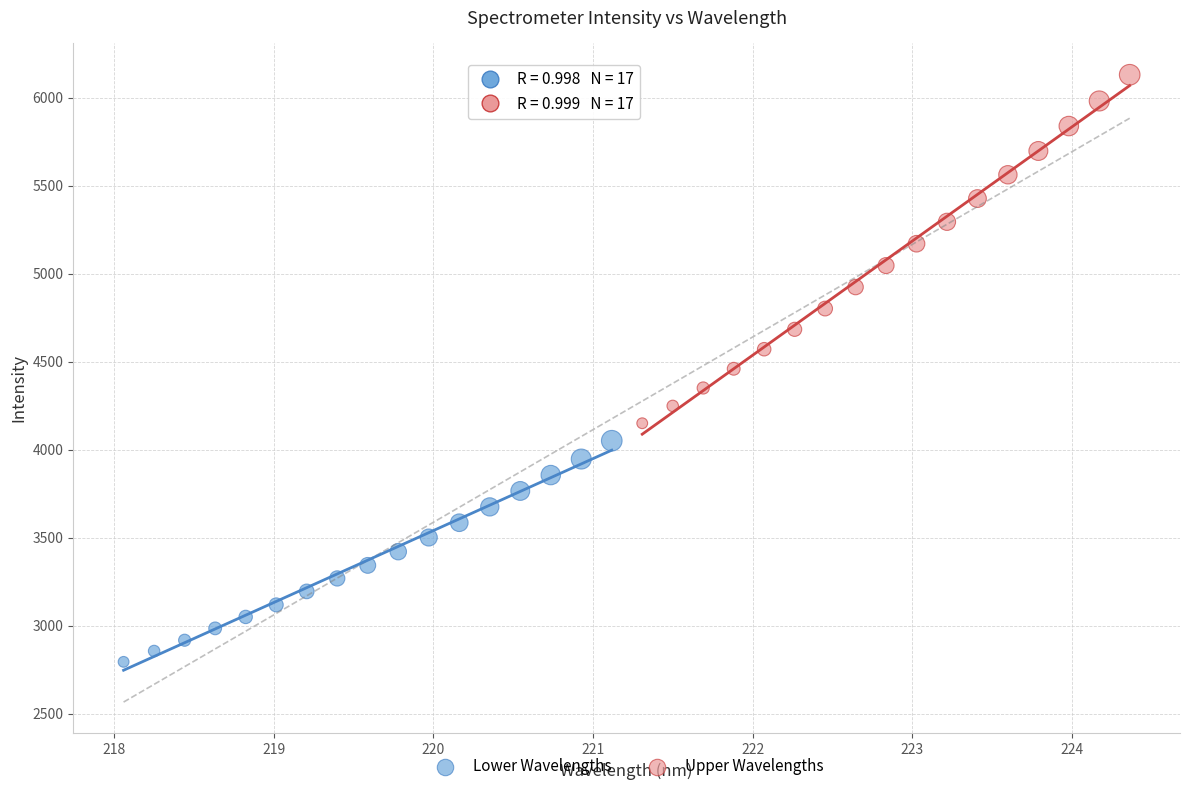

Which series has the largest Y range (max minus min)?

Upper Wavelengths